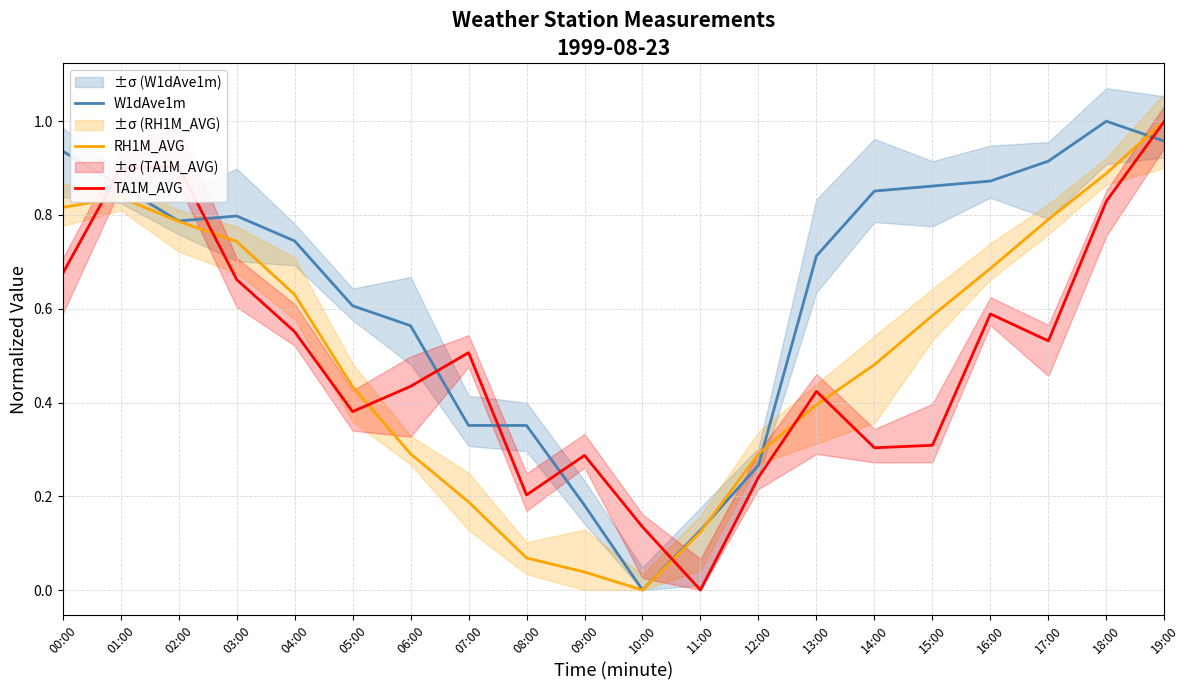

True or false: TA1M_AVG has more than 2 points higher than both neighbors.

True